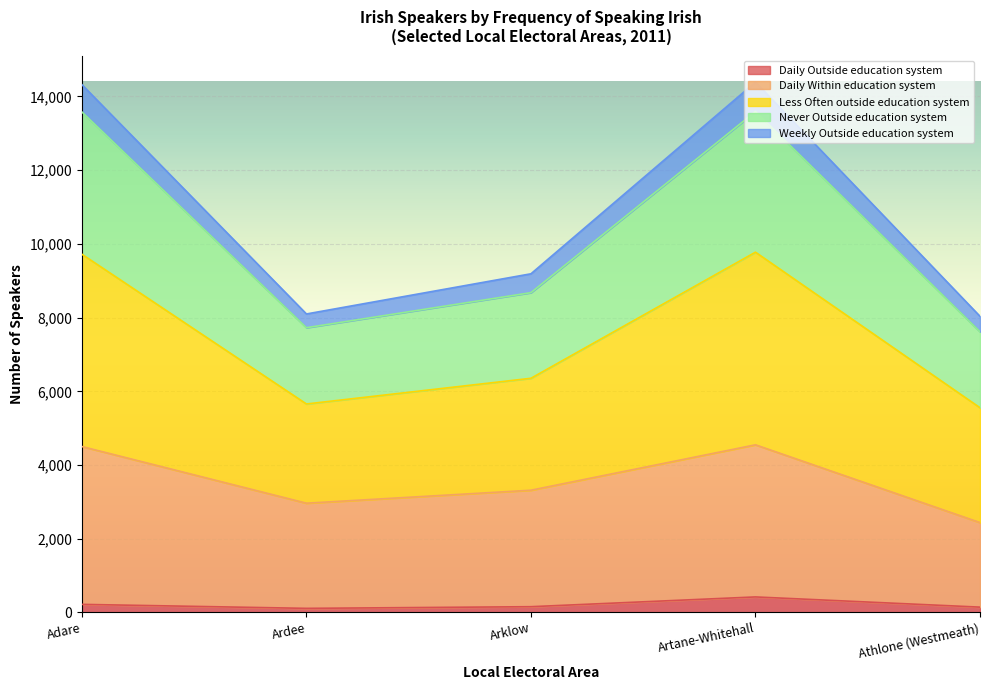

What is the difference between the highest and lowest values at Ardee?

7987